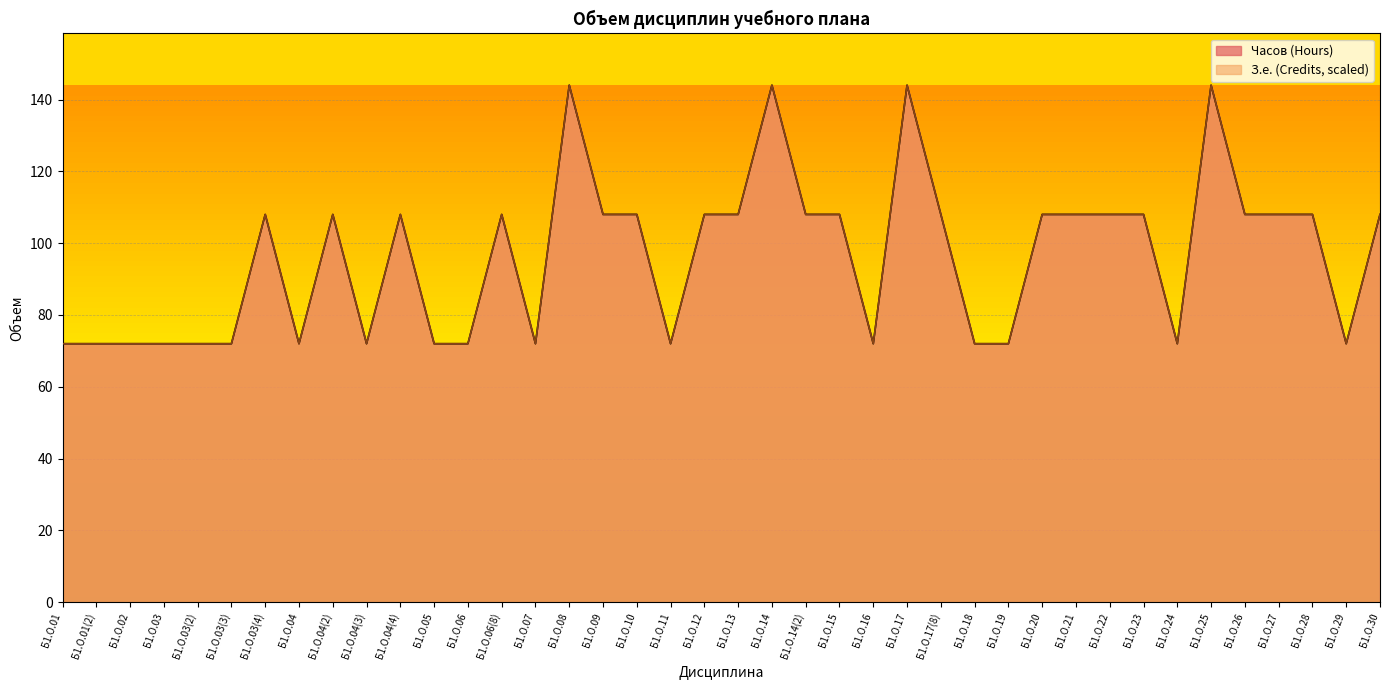

At which category is the sum across all series the highest?

Б1.О.08